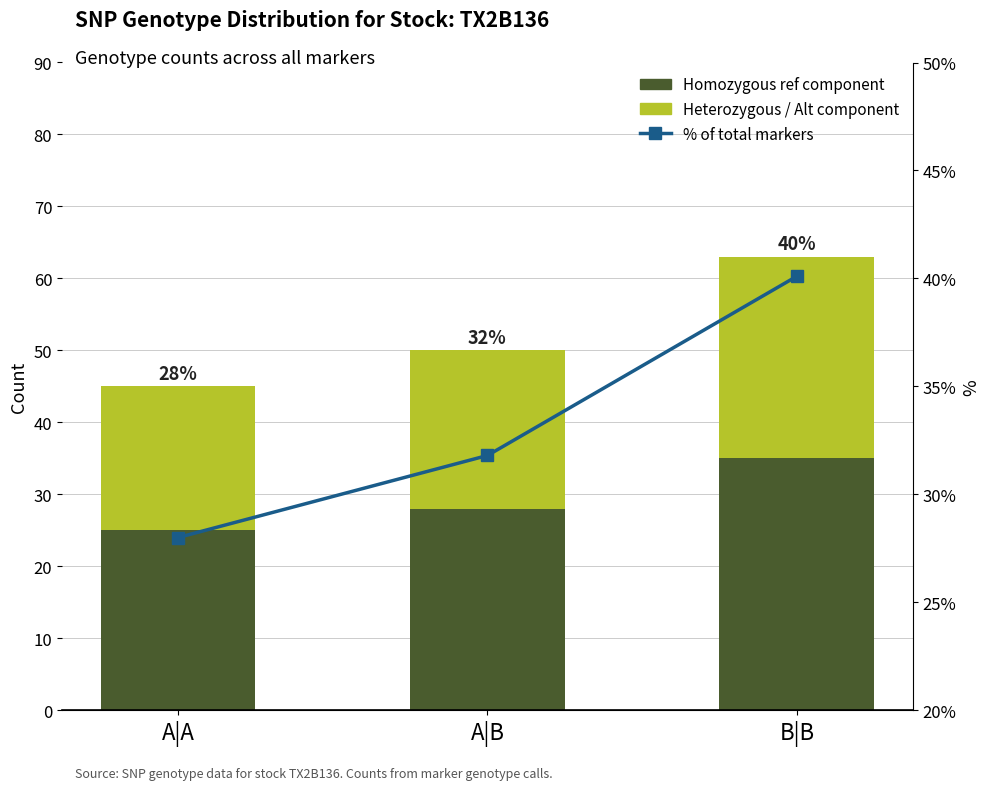

Between A|B and B|B, which series saw the biggest shift?

% of total markers